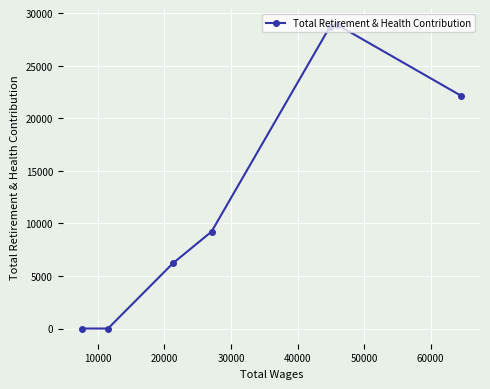

What is the difference between the maximum and minimum values?

28919